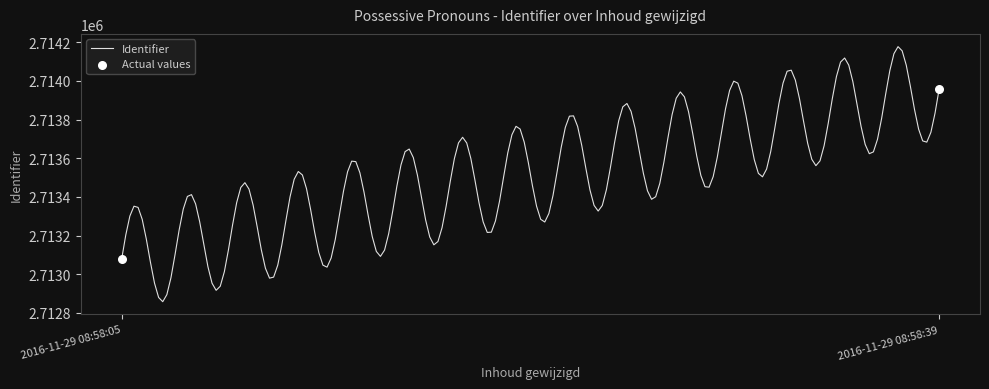

What is the smallest value displayed?

2712858.3